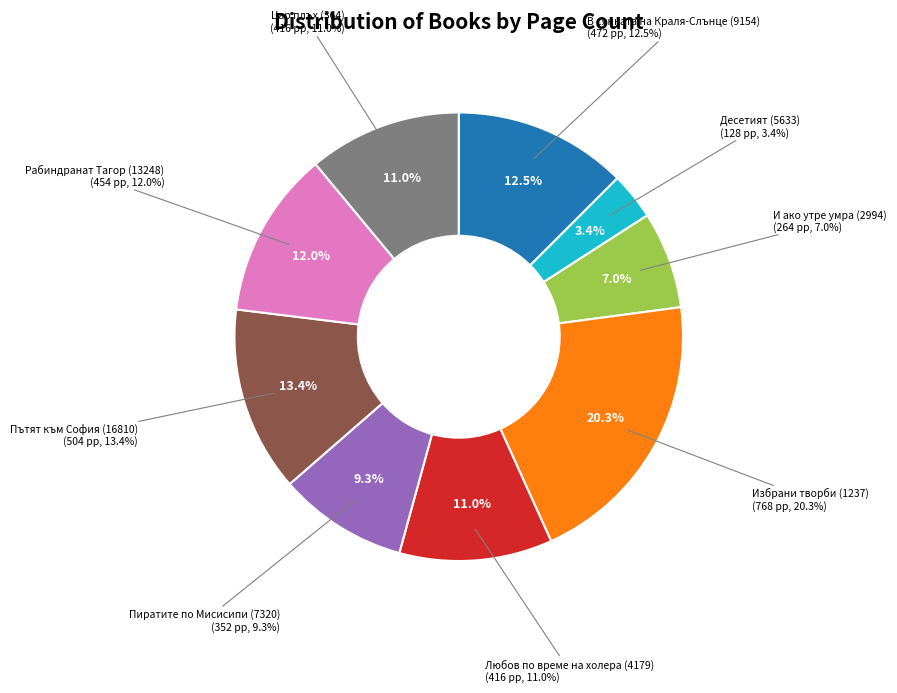

To the nearest percent, what is the combined percentage of Избрани творби (1237) and Цар плъх (364)?

31%